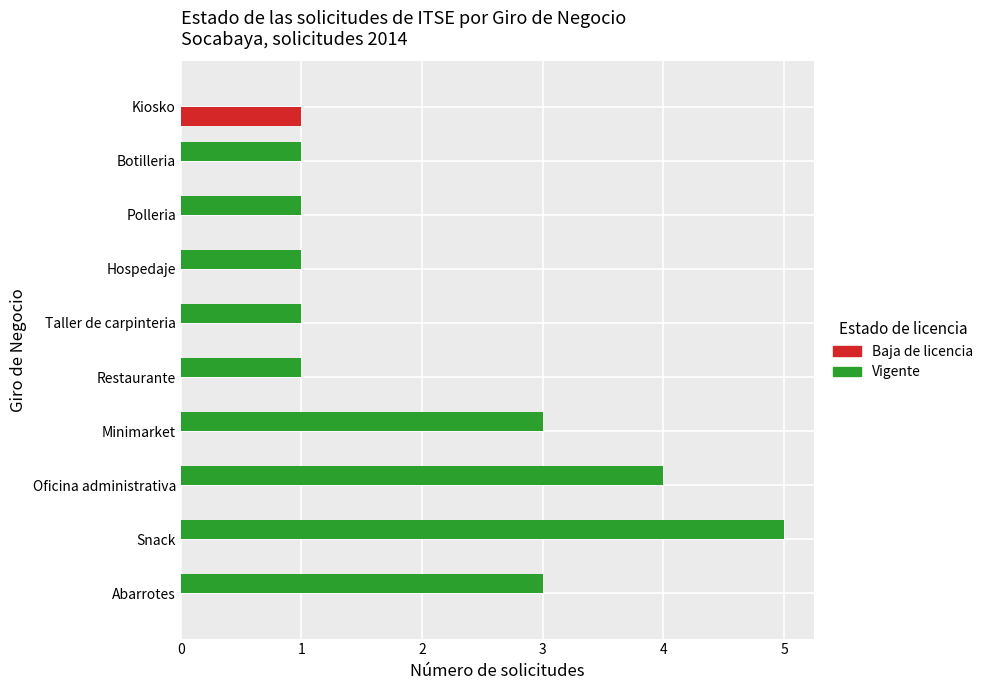

What is the maximum value shown in the chart?

5